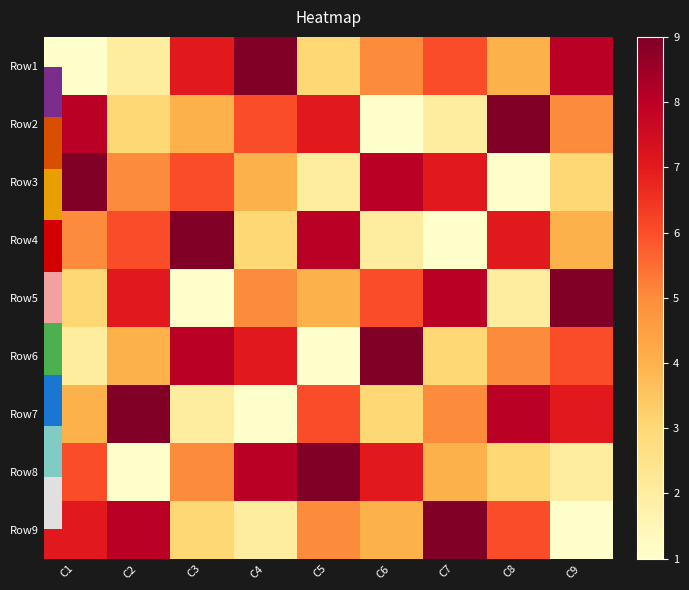

Which has a higher value, C4 or C2?

C4